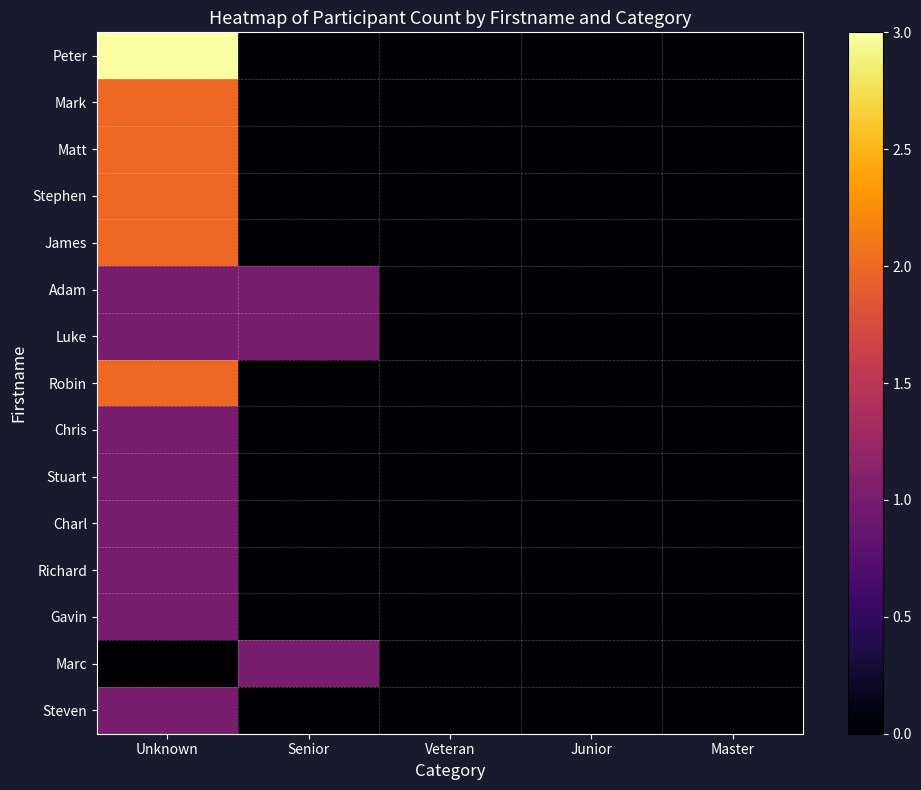

Is it true that Matt equals 1 at Junior?

False